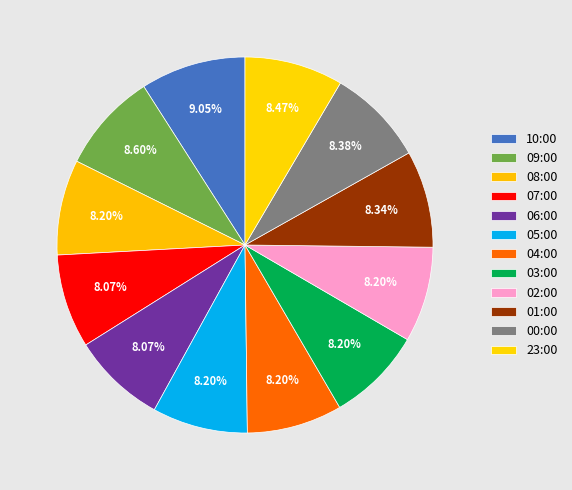

To the nearest percent, what is the combined percentage of 00:00 and 09:00?

17%